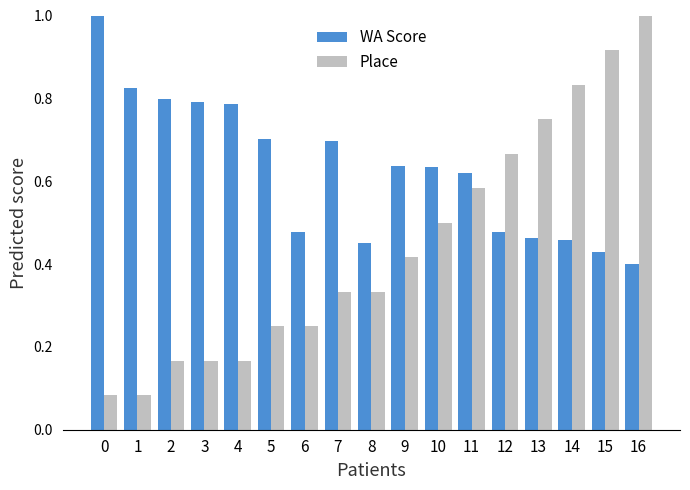

What is the sum of all WA Score values?

10.6